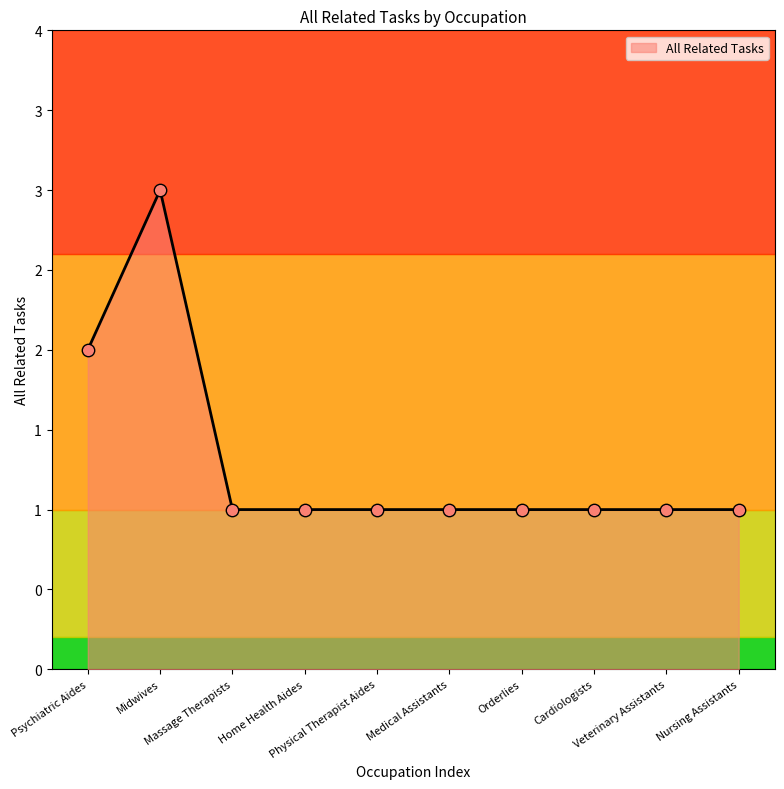

Approximately how many times larger is the value at Home Health Aides compared to Physical Therapist Aides?

1.0